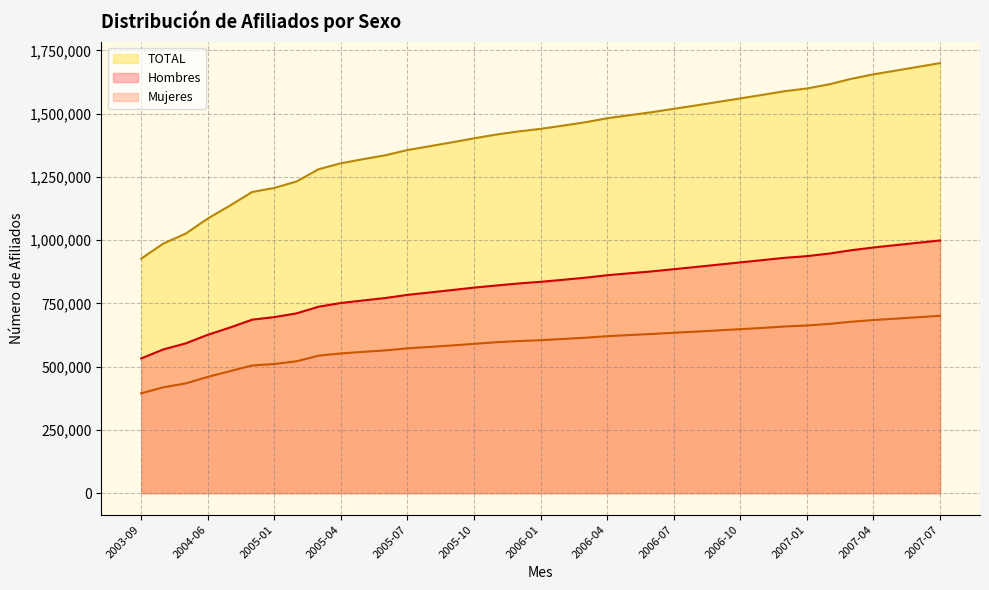

What is the label of the 7th point from the right?

2007-01